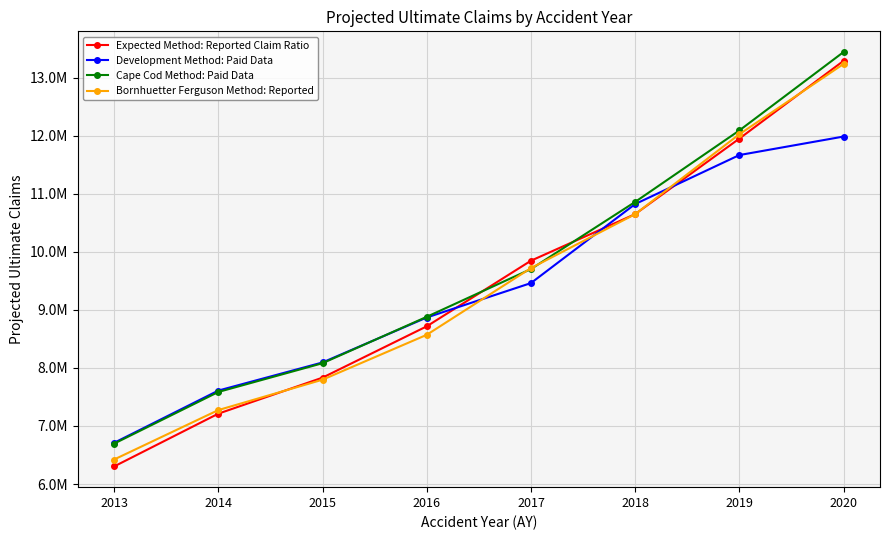

Where is Cape Cod Method: Paid Data nearest to the value 10068880?

2017